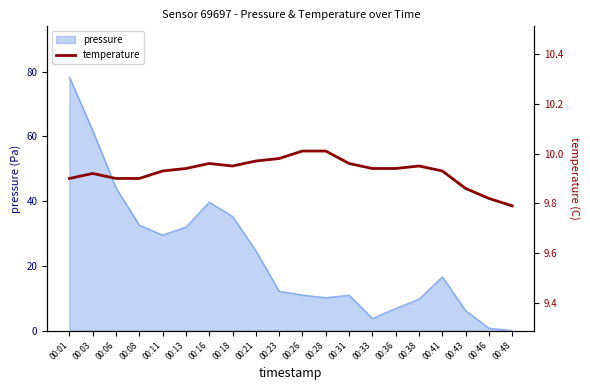

Reading right to left, extract all data points from this chart.

9.8	9.8	9.9	9.9	9.9	9.9	9.9	10.0	10.0	10.0	10.0	10.0	9.9	10.0	9.9	9.9	9.9	9.9	9.9	9.9